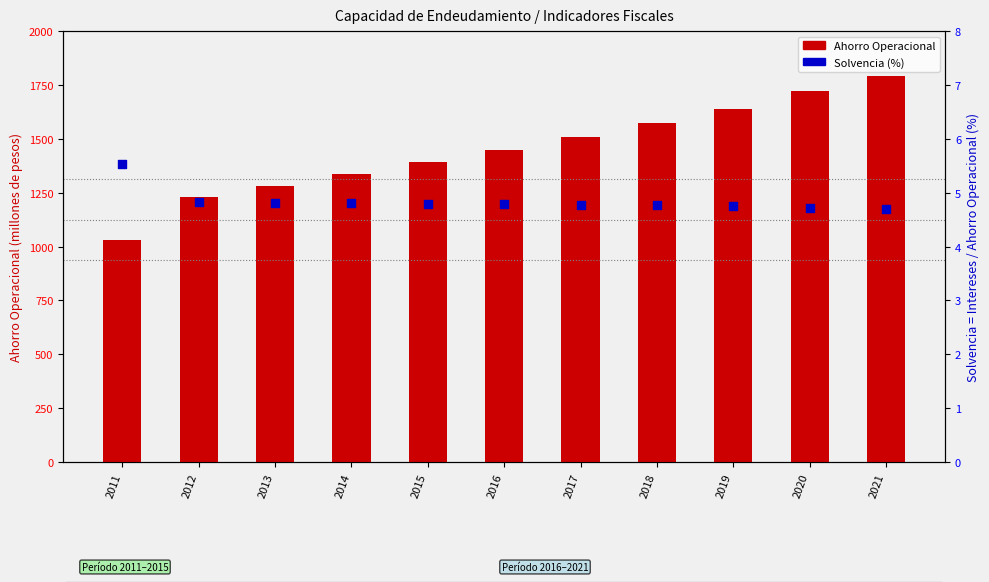

At which category is the sum across all series the highest?

2021